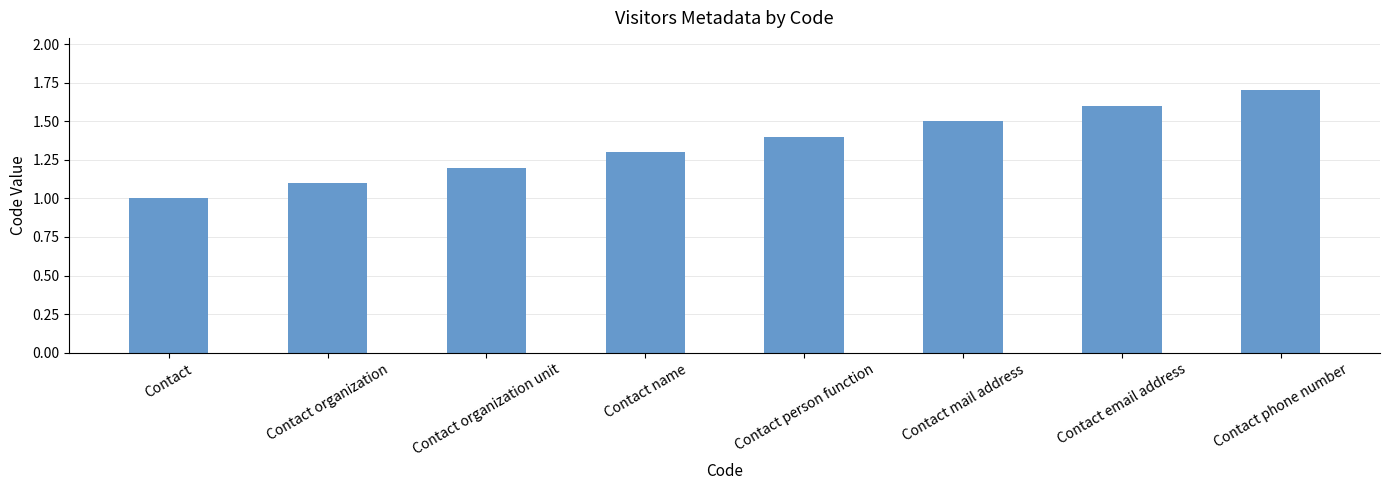

Are the bars grouped side by side (vs. stacked)?

No